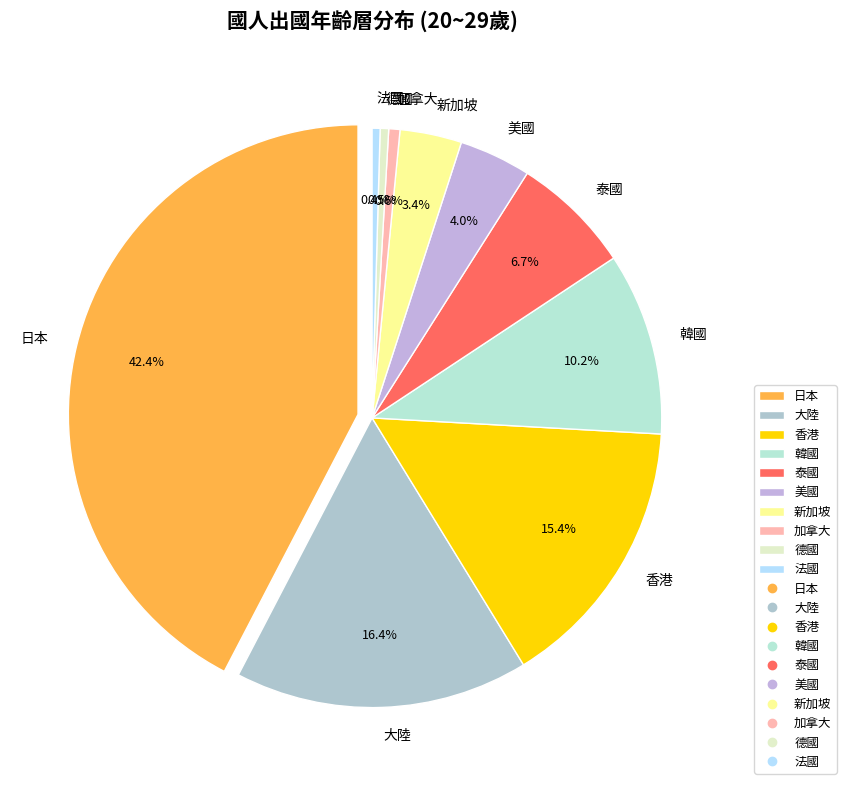

What is the largest slice in the pie chart?

日本